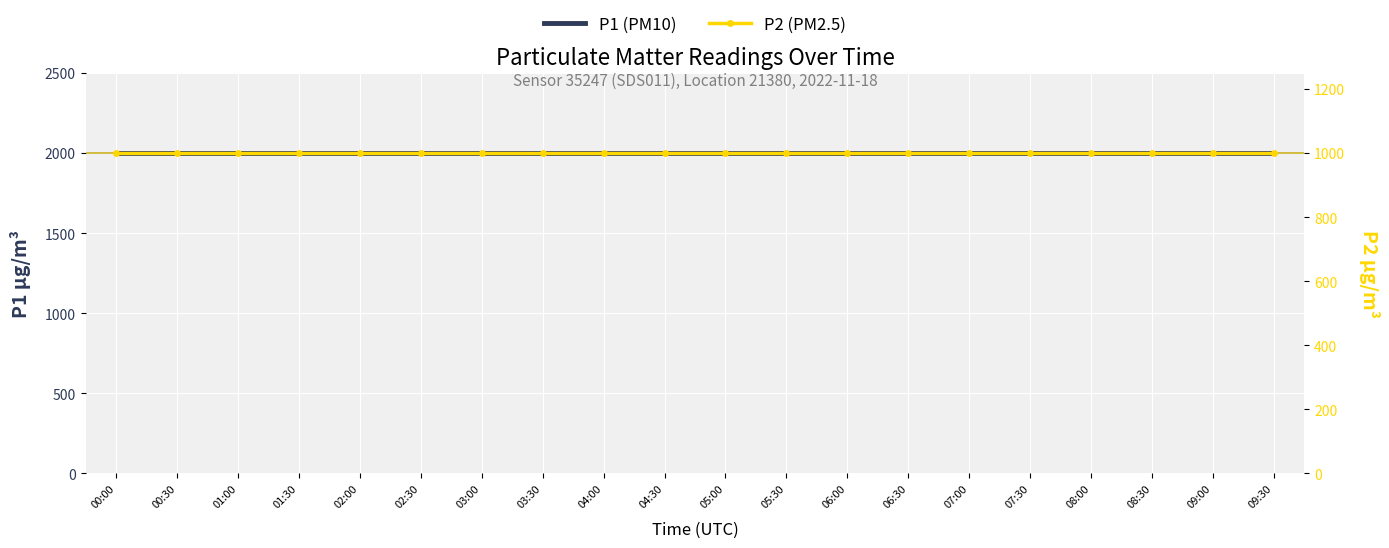

Which label corresponds to the smallest value in the chart?

00:00